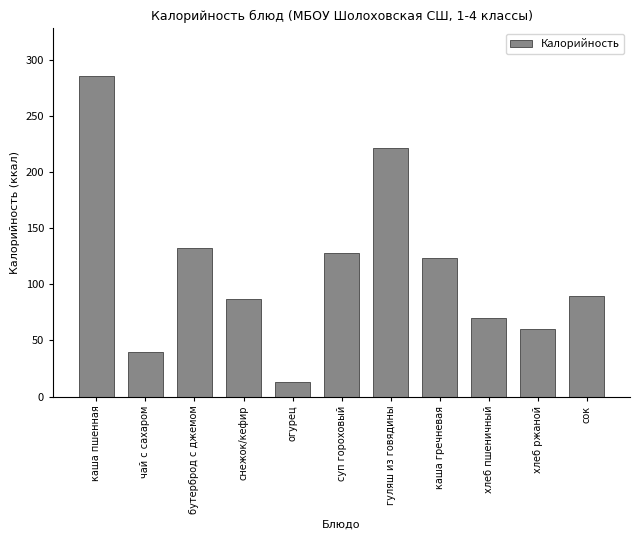

What is the label of the 10th bar from the right?

чай с сахаром